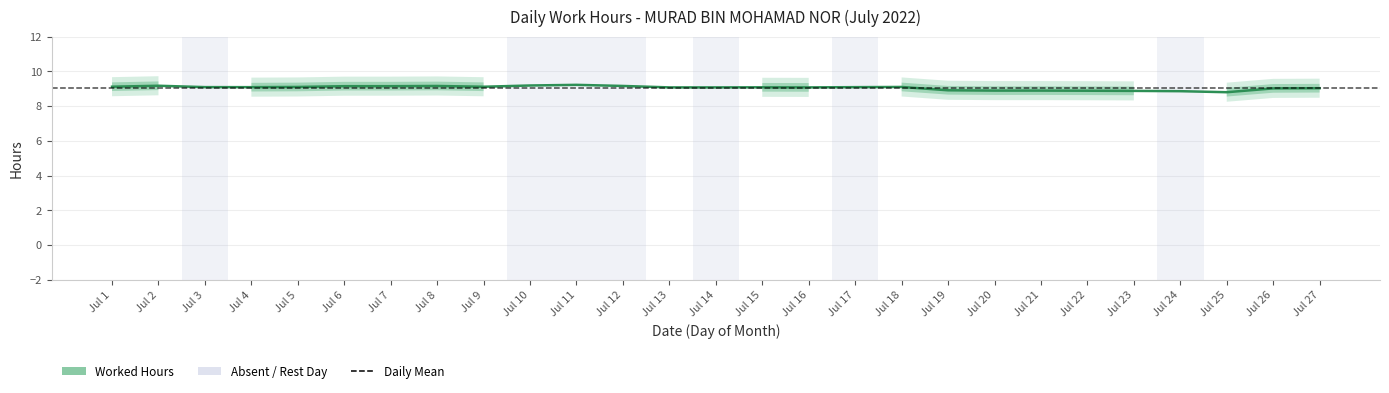

Which category has the highest value across all series?

Jul 11